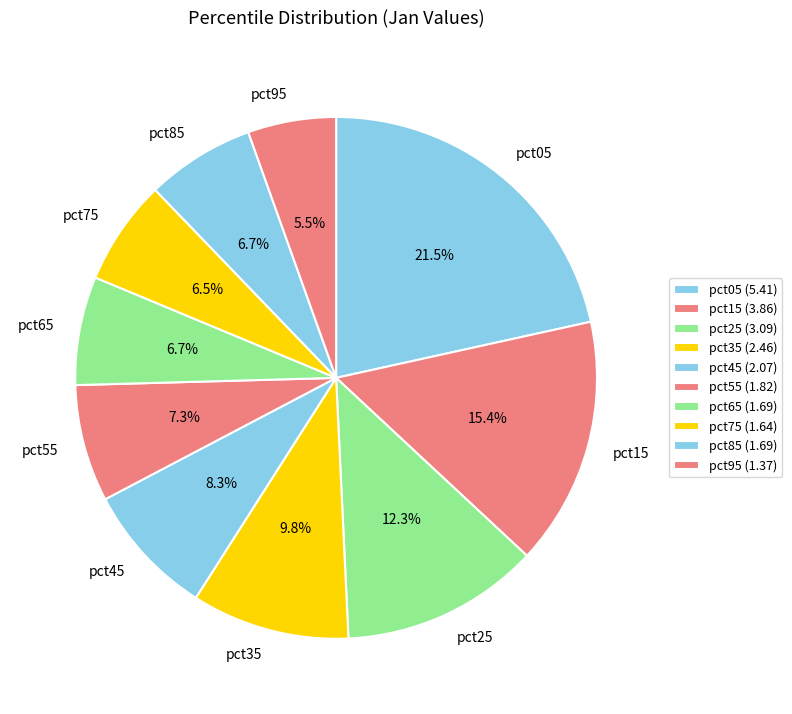

To the nearest percent, what is the average slice percentage?

10%